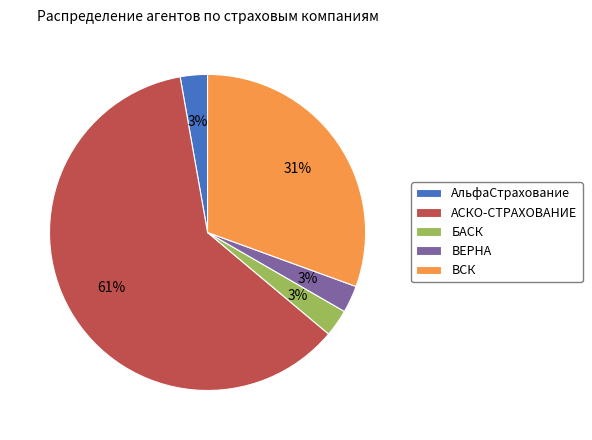

To the nearest percent, what is the average slice percentage?

20%